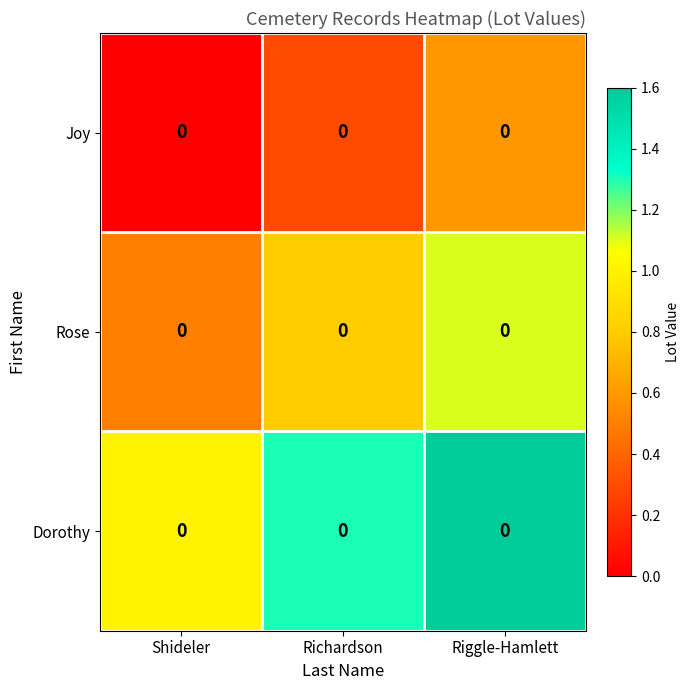

Reading left to right, what are all the values shown in this chart?

Joy: Shideler=0.0	Richardson=0.0	Riggle-Hamlett=0.0
Rose: Shideler=0.0	Richardson=0.0	Riggle-Hamlett=0.0
Dorothy: Shideler=0.0	Richardson=0.0	Riggle-Hamlett=0.0